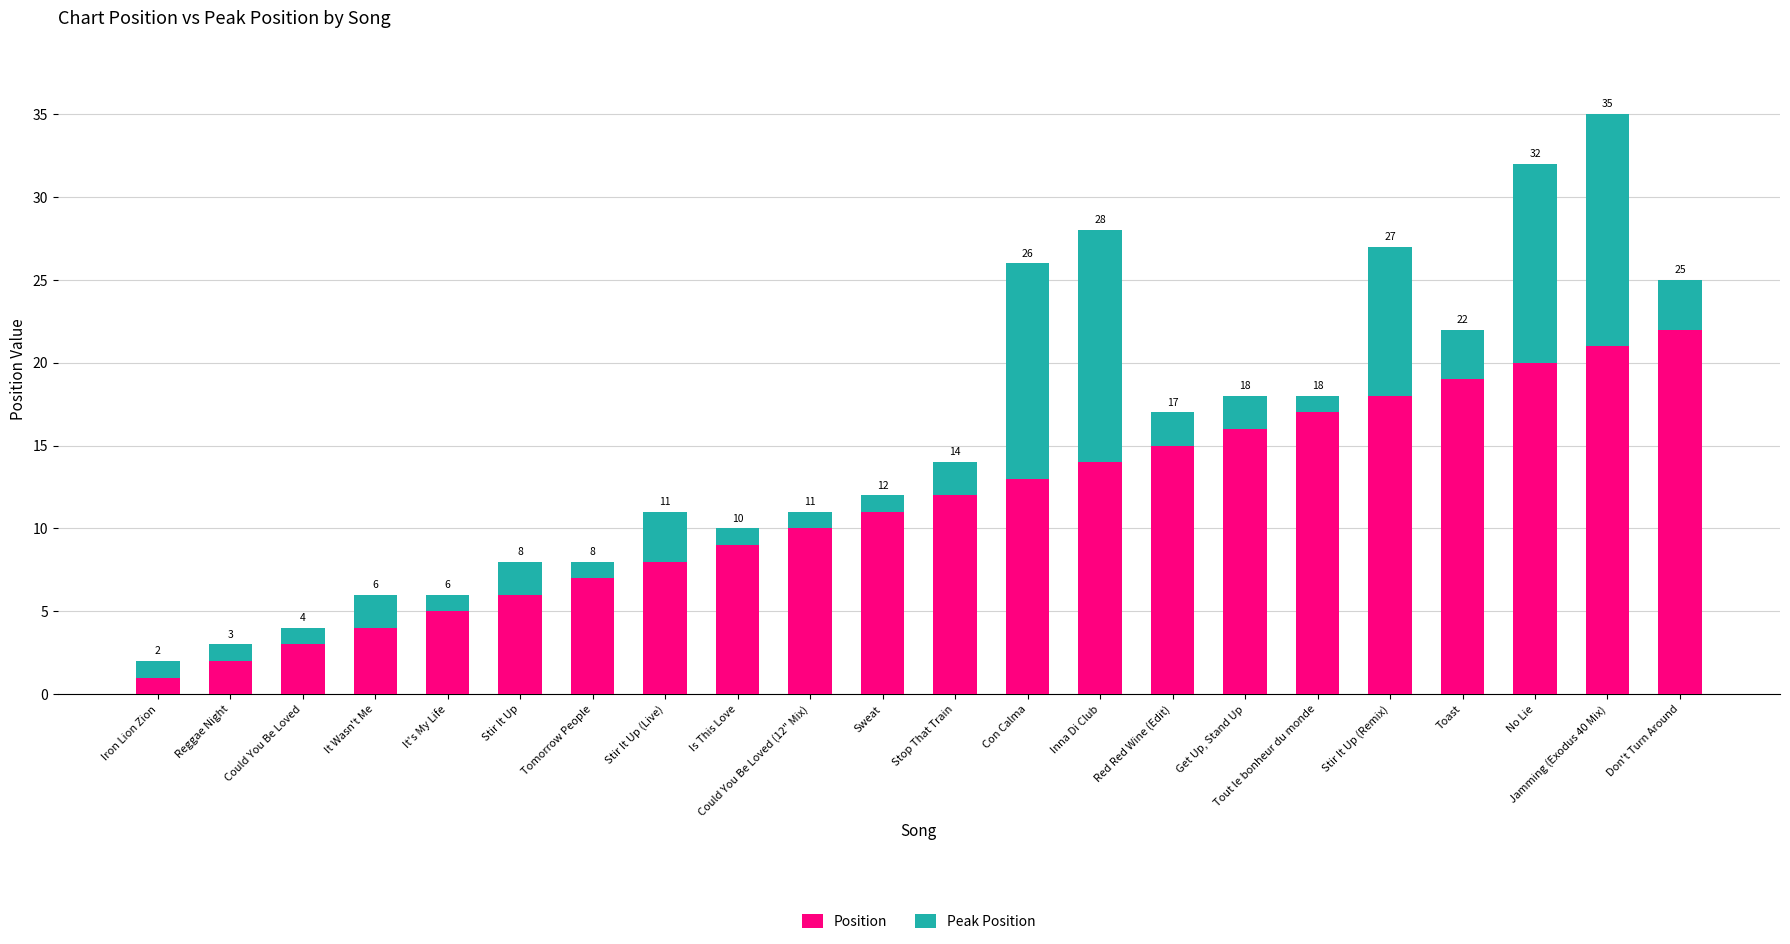

How many data points in Position are less than 12?

11